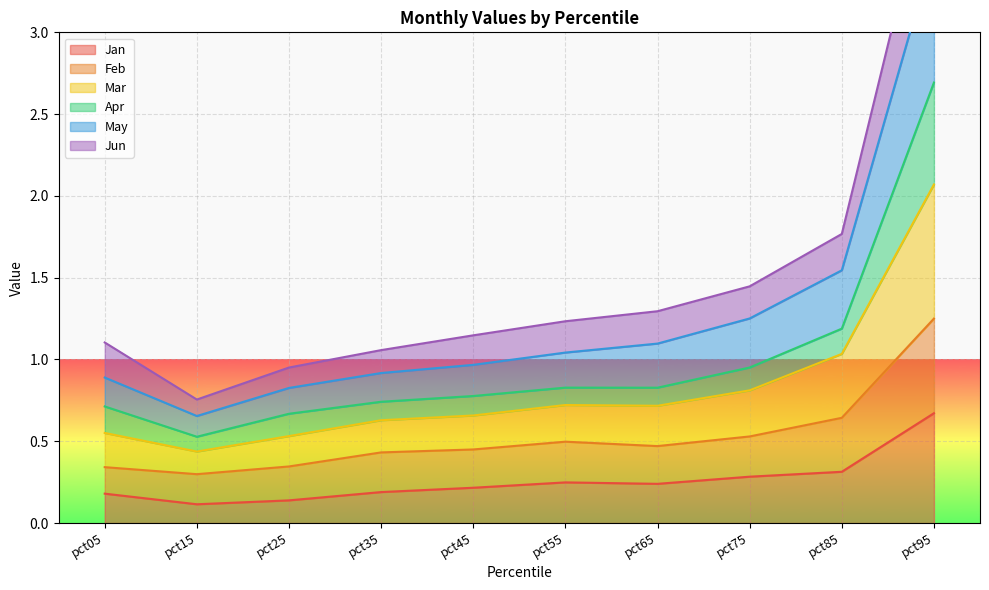

True or false: Jan has a value of 1.0 at pct95.

False